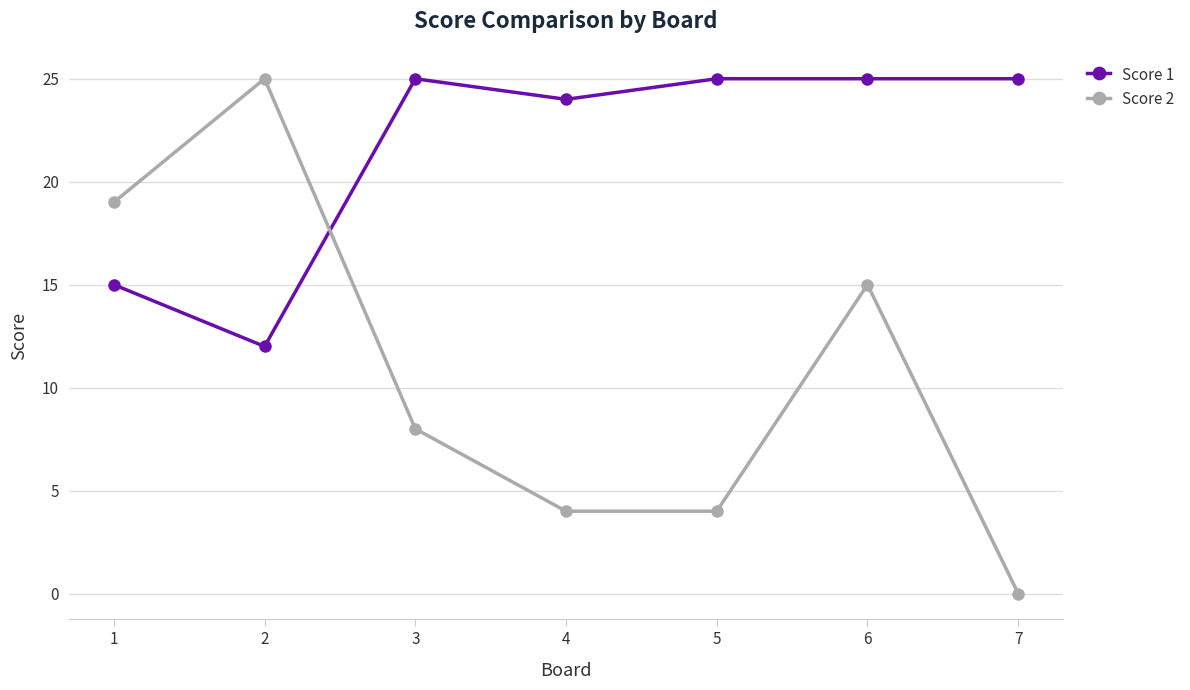

What are all the series names shown in the legend?

Score 1, Score 2